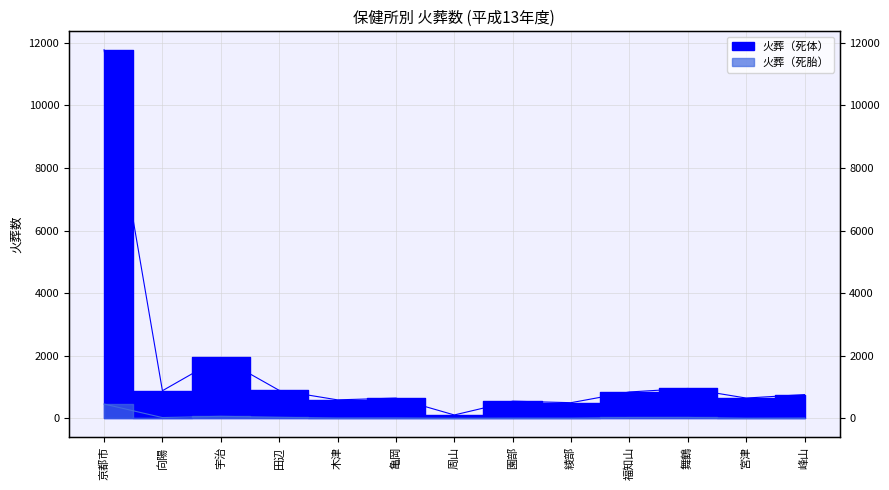

What is the sum of all 火葬（死体） values?

21137